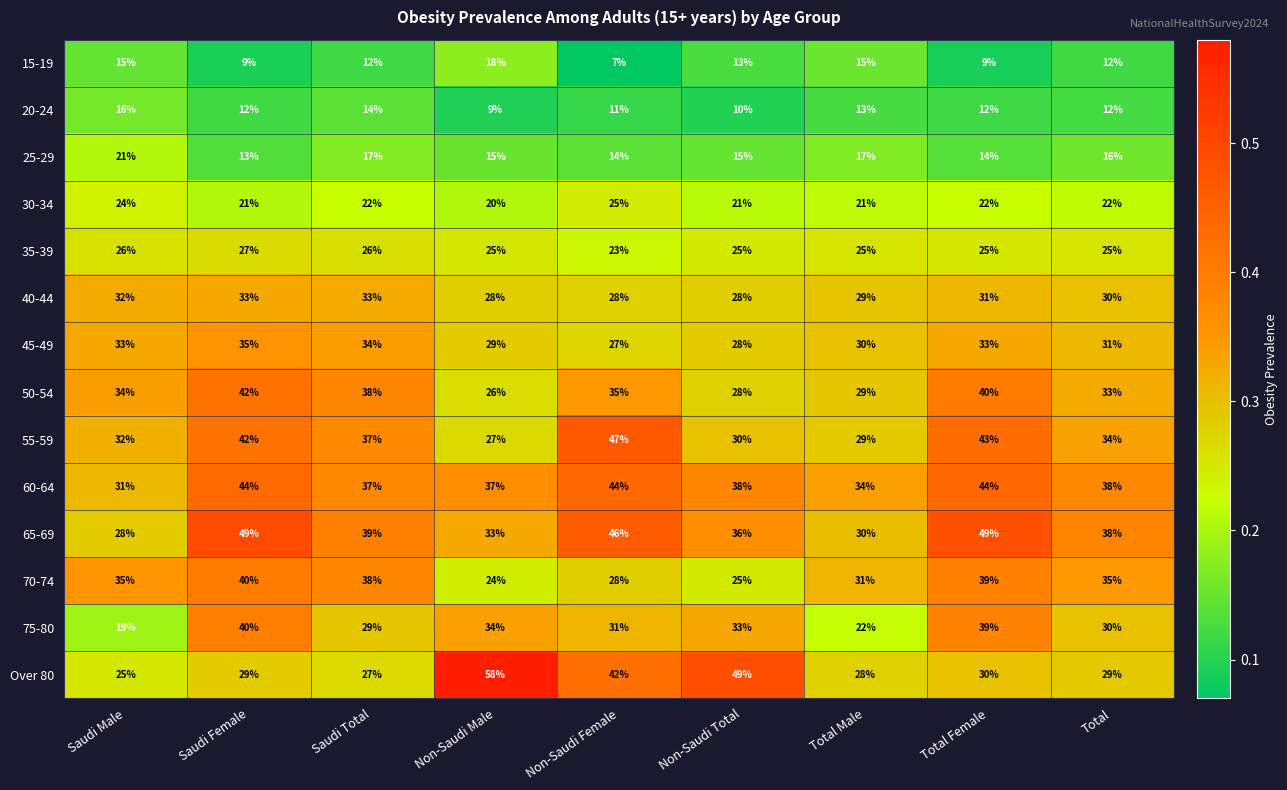

List the labels in order of 50-54 value, smallest first.

Non-Saudi Male, Non-Saudi Total, Total Male, Total, Saudi Male, Non-Saudi Female, Saudi Total, Total Female, Saudi Female